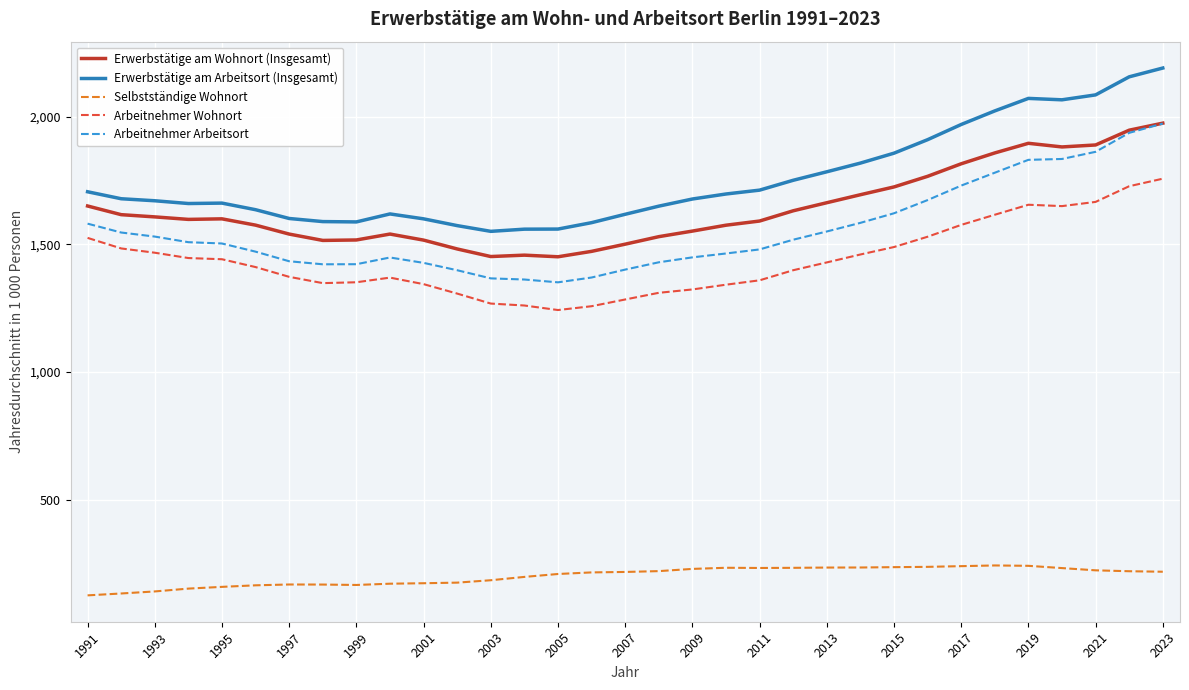

Which series has the largest range (max minus min)?

Erwerbstätige am Arbeitsort (Insgesamt)